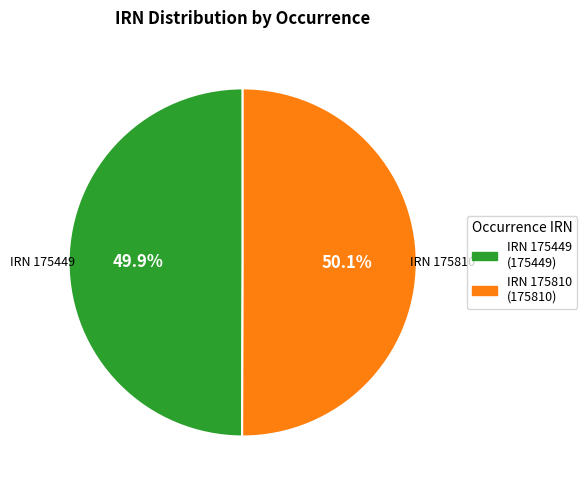

Is there any slice that represents more than half of the pie?

Yes